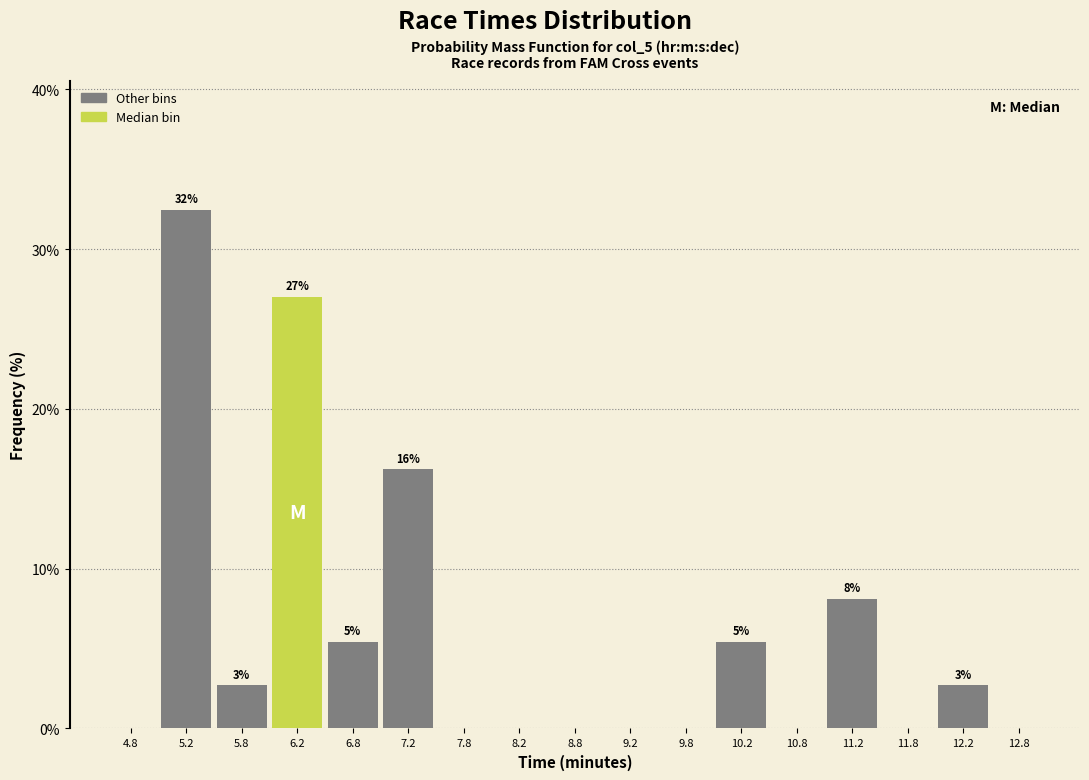

Which range on the x-axis has the tallest bar?

5.0 to 5.5